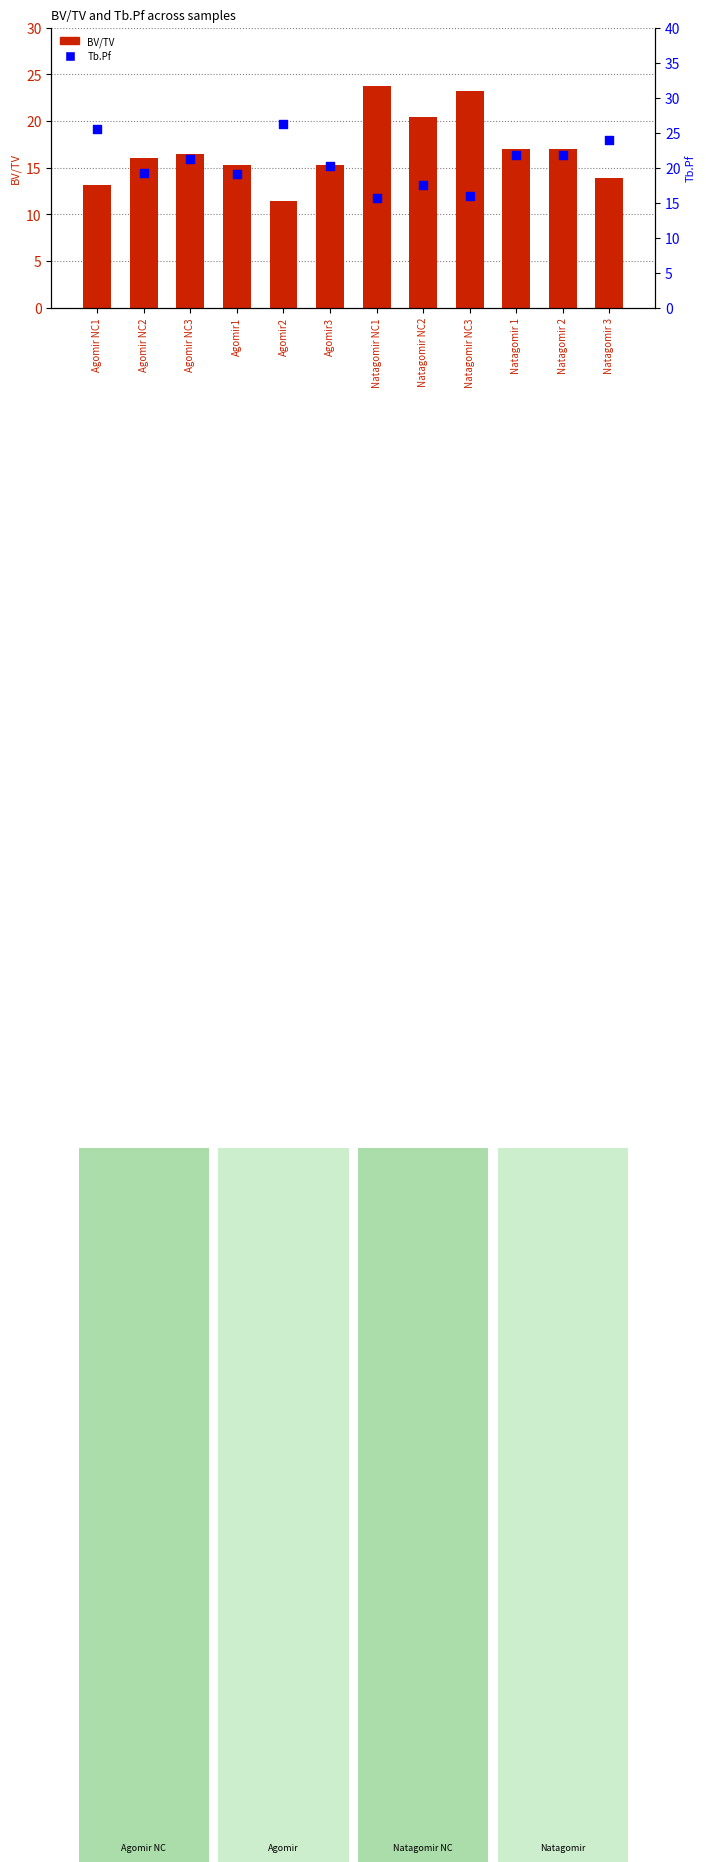

Which series contains the highest Y value?

Tb.Pf